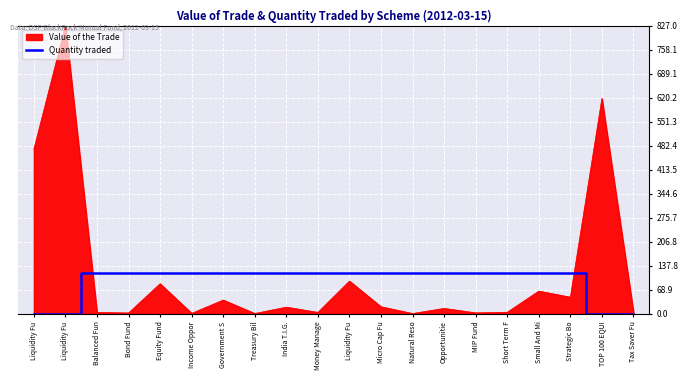

What are all the series names shown in the legend?

Value of the Trade, Quantity traded